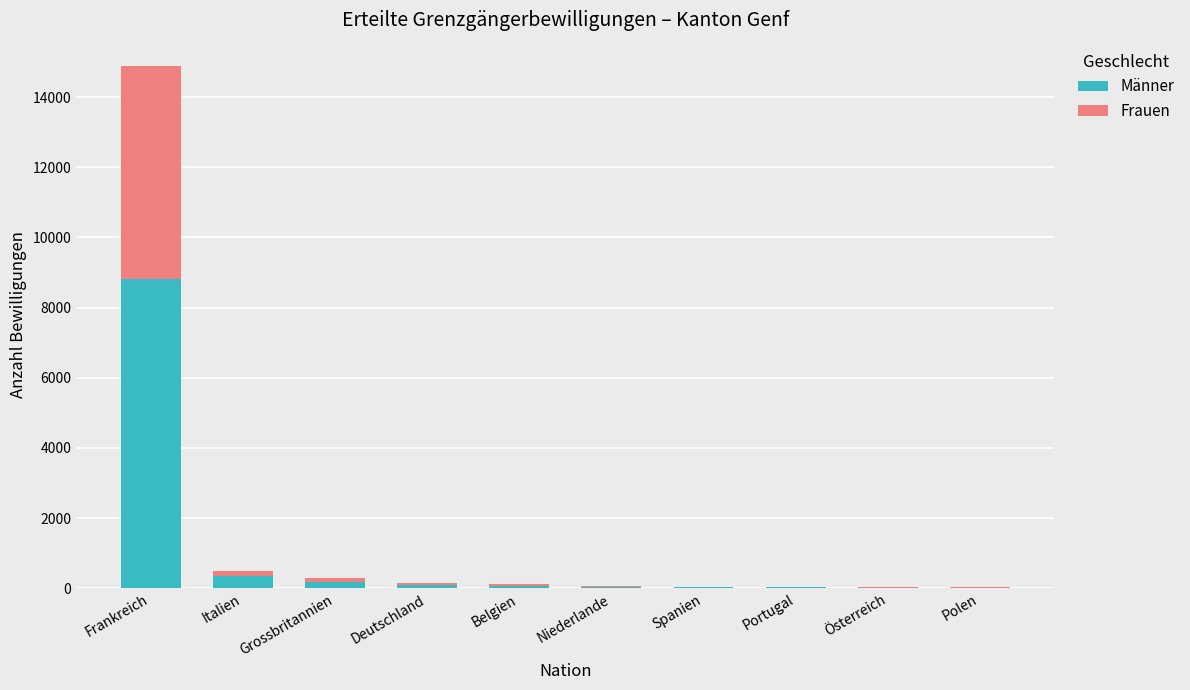

What is the sum of all Männer values?

9604